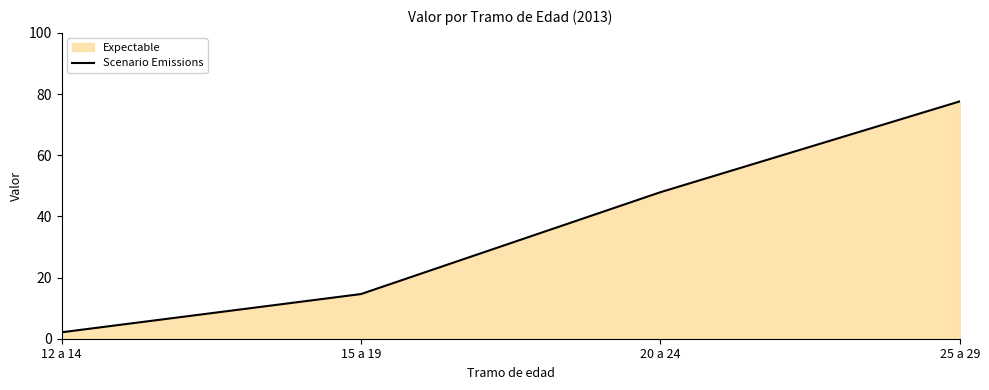

True or false: the data has more than 1 interior local peaks.

False